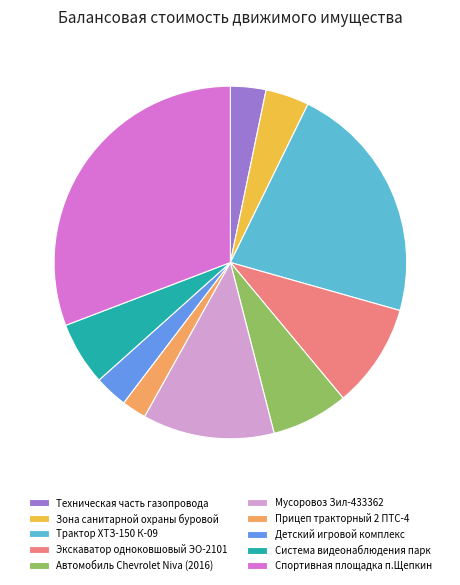

Which category has the biggest portion of the pie?

Спортивная площадка п.Щепкин